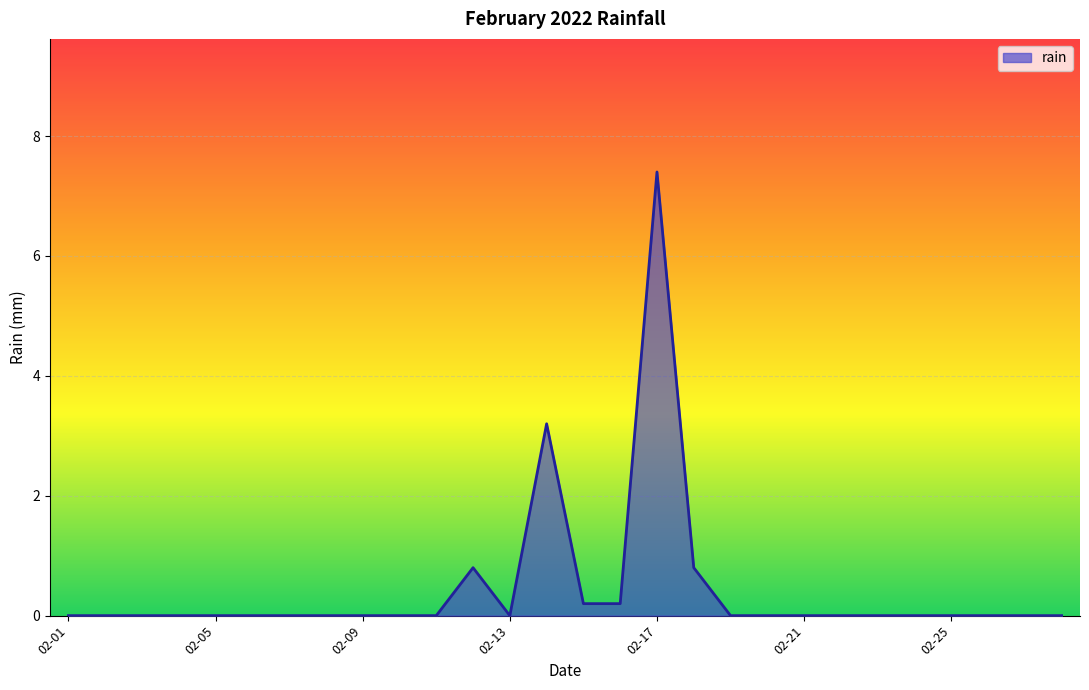

What is the greatest value displayed?

7.4